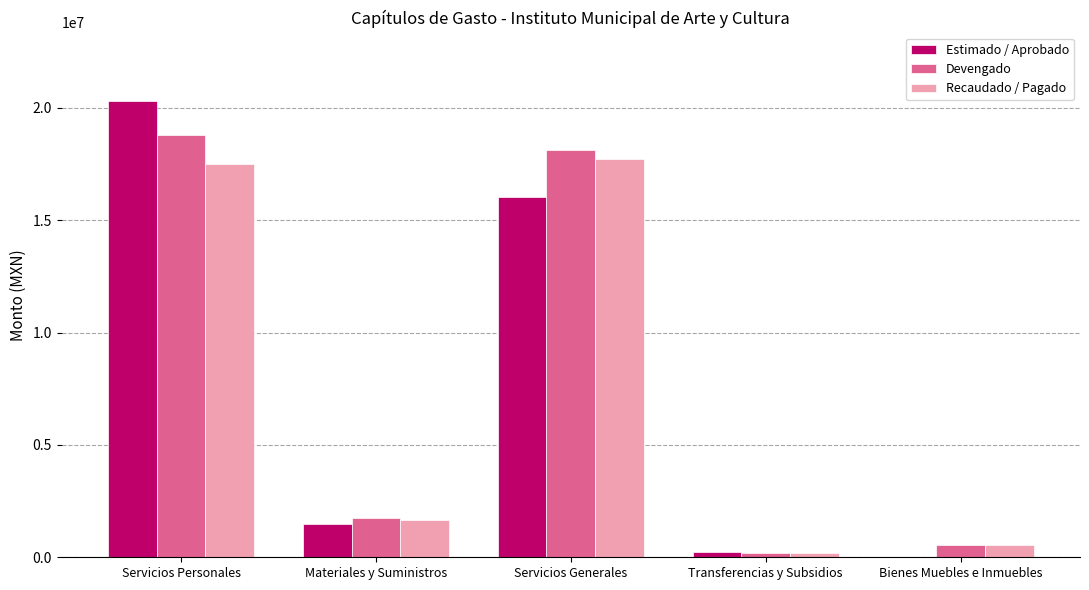

What is the spread (max minus min) of values at Bienes Muebles e Inmuebles?

520243.5